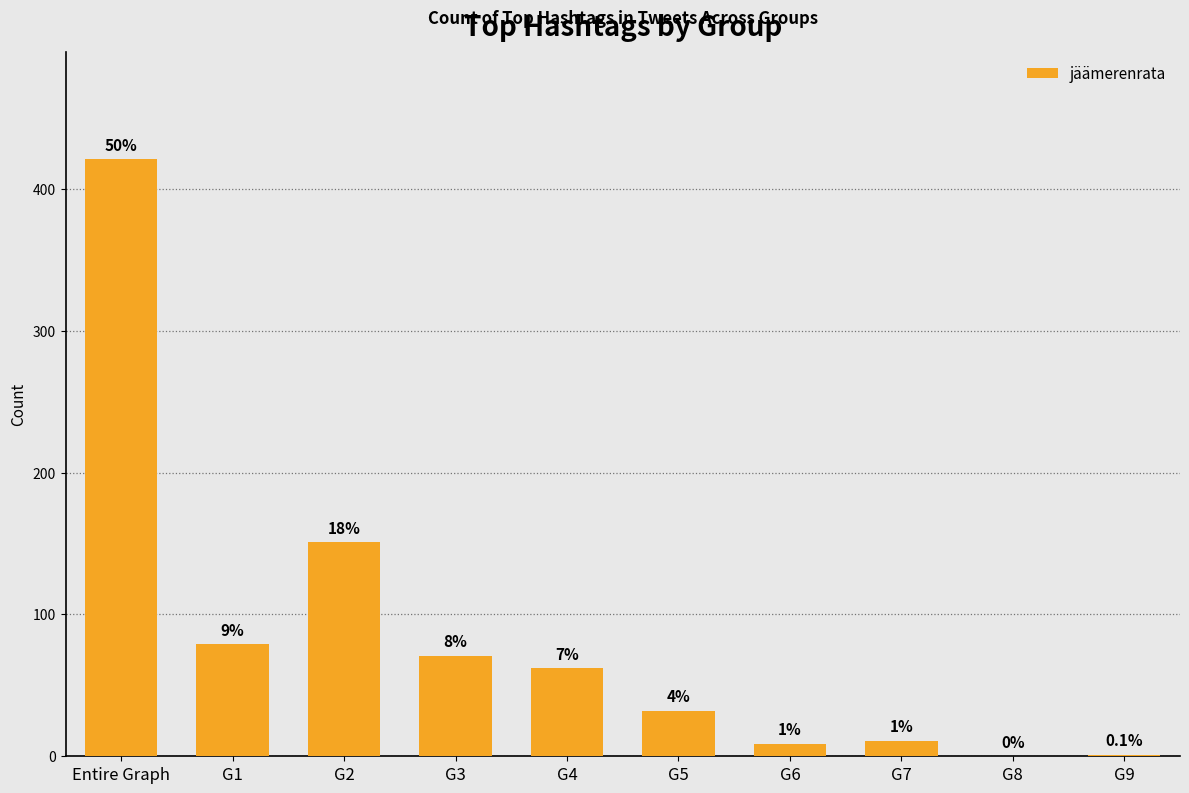

The value at G5 is 51. True or false?

False